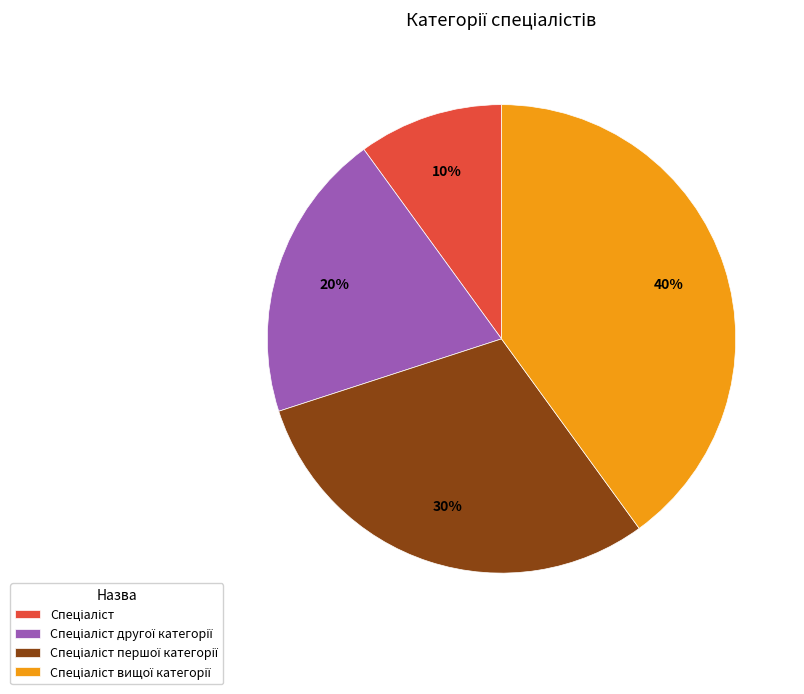

How many slices are in this pie chart?

4